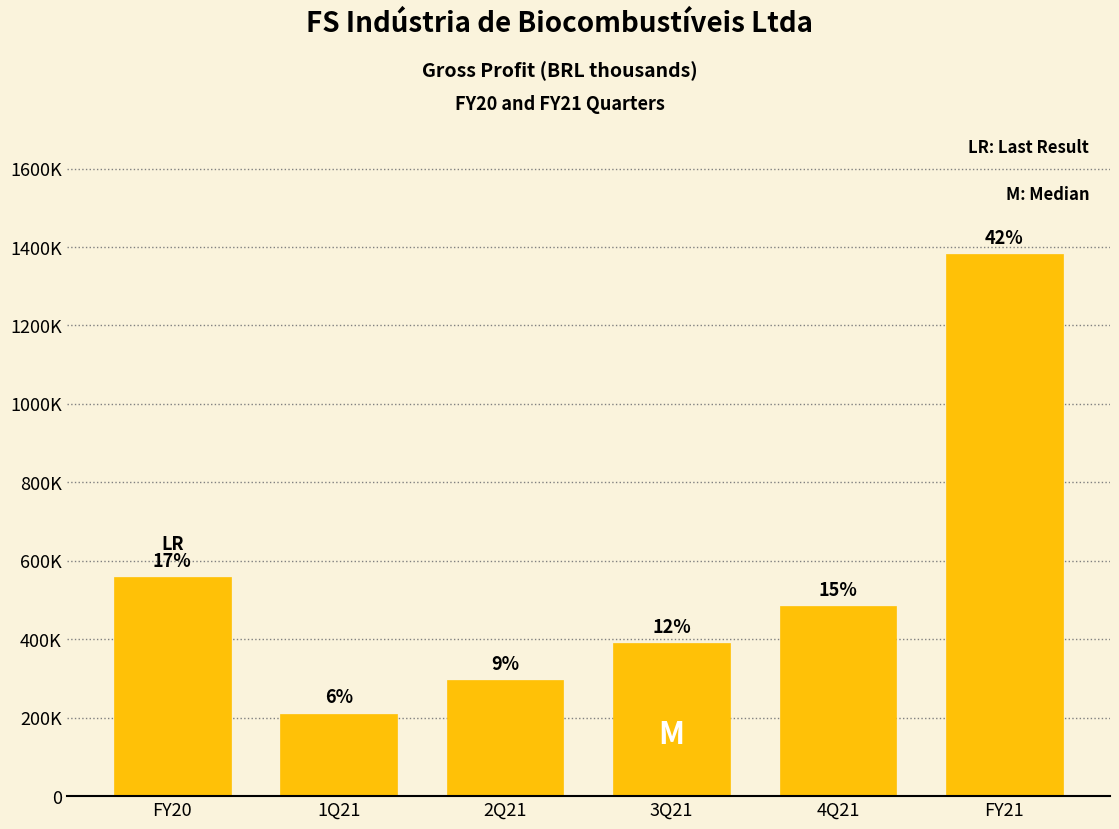

Are the bars horizontal?

No